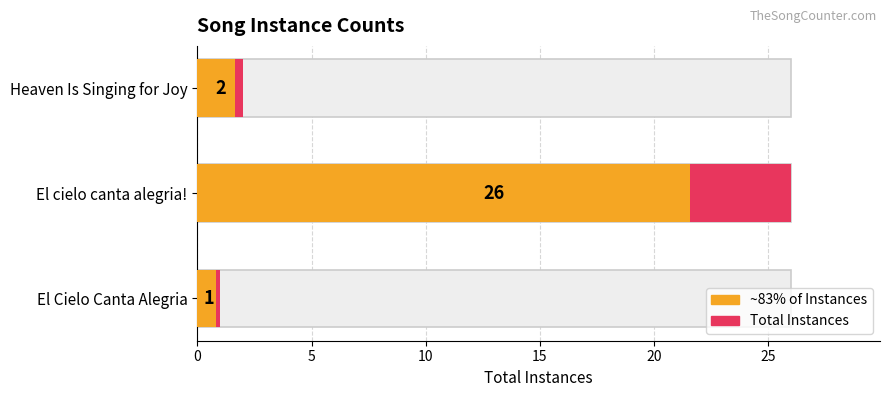

Is it true that ~83% of Instances equals 12.8 at El cielo canta alegria!?

False